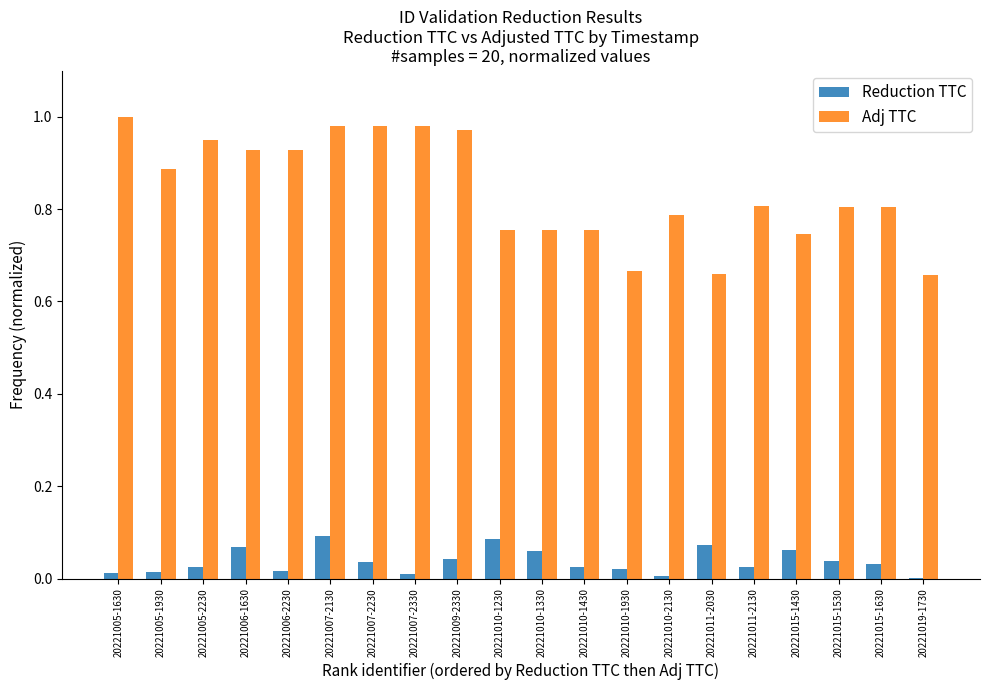

Does the chart contain stacked bars?

No